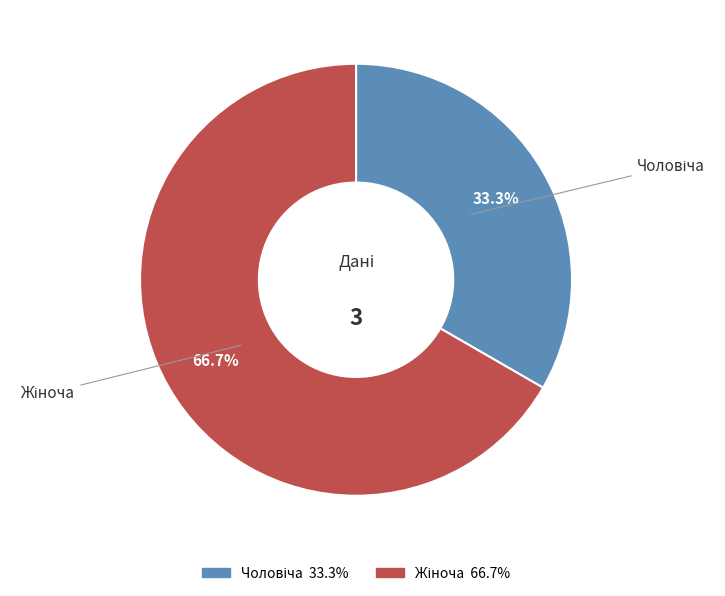

Does any single category account for the majority?

Yes